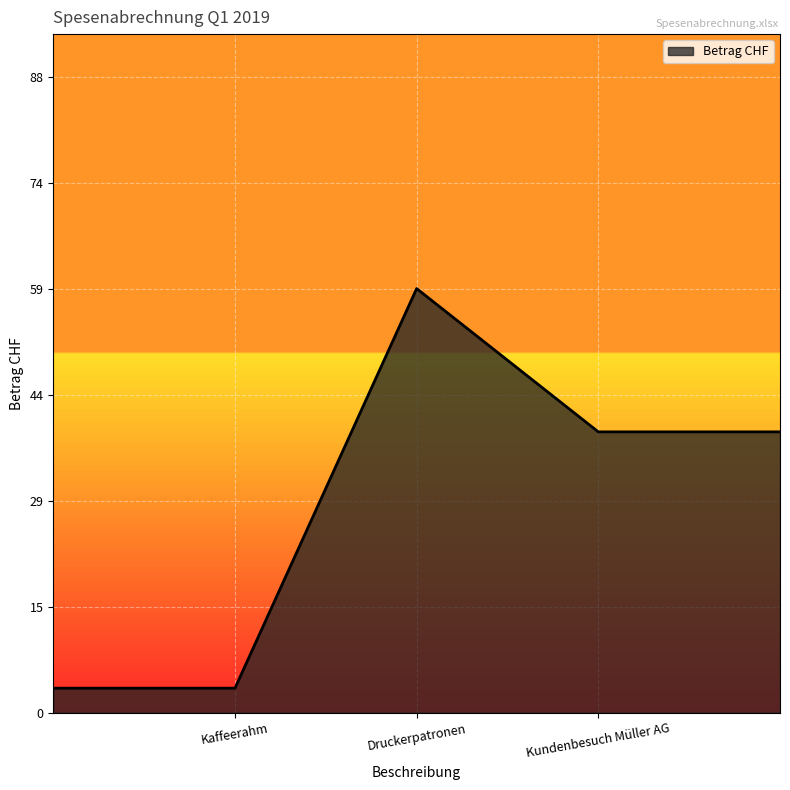

How many interior local peaks (higher than both neighbors) does the data have?

1